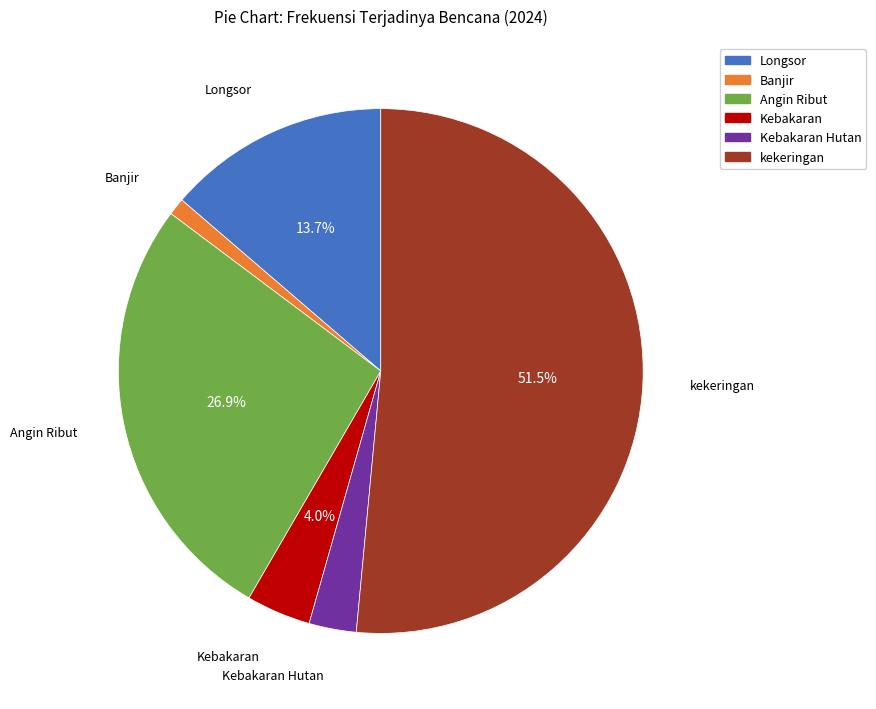

Is there a majority slice in this chart?

Yes